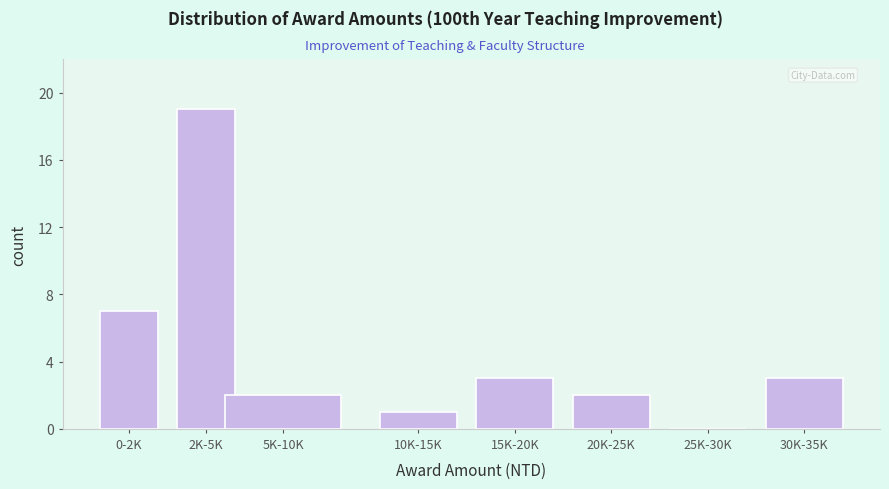

Reading left to right, extract all data points from this chart.

0-2K=7	2K-5K=19	5K-10K=2	10K-15K=1	15K-20K=3	20K-25K=2	25K-30K=0	30K-35K=3